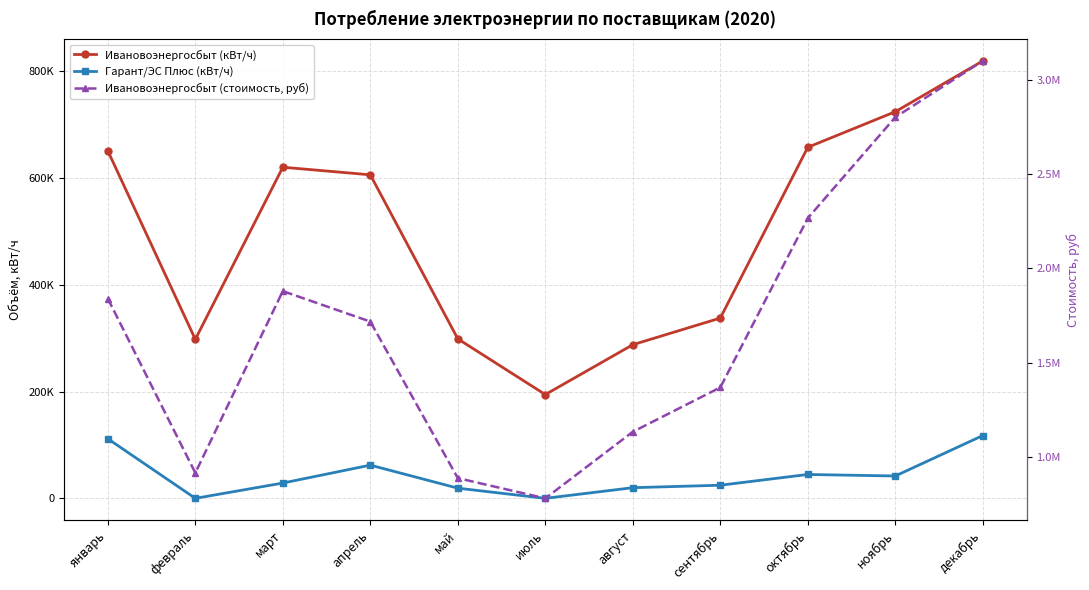

Which category has the highest value in the Ивановоэнергосбыт (стоимость, руб) series?

декабрь